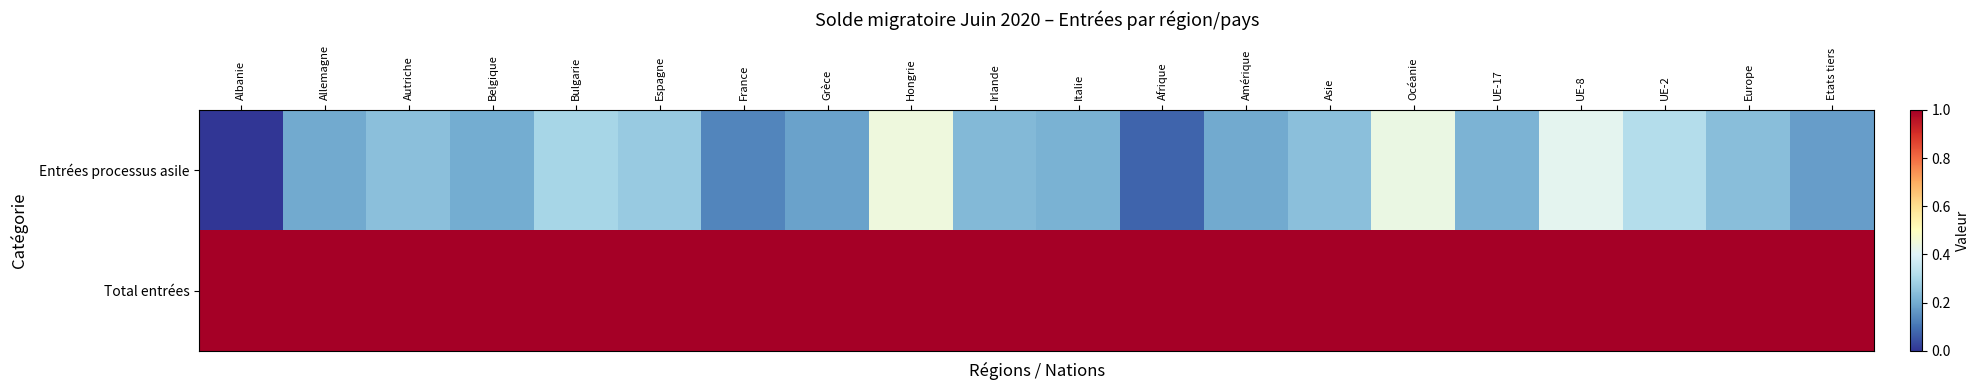

Reading left to right, list all the values displayed in this chart.

Entrées processus asile: Albanie=0.0	Allemagne=0.2	Autriche=0.2	Belgique=0.2	Bulgarie=0.3	Espagne=0.3	France=0.1	Grèce=0.2	Hongrie=0.4	Irlande=0.2	Italie=0.2	Afrique=0.1	Amérique=0.2	Asie=0.2	Océanie=0.4	UE-17=0.2	UE-8=0.4	UE-2=0.3	Europe=0.2	Etats tiers=0.2
Total entrées: Albanie=1.0	Allemagne=1.0	Autriche=1.0	Belgique=1.0	Bulgarie=1.0	Espagne=1.0	France=1.0	Grèce=1.0	Hongrie=1.0	Irlande=1.0	Italie=1.0	Afrique=1.0	Amérique=1.0	Asie=1.0	Océanie=1.0	UE-17=1.0	UE-8=1.0	UE-2=1.0	Europe=1.0	Etats tiers=1.0